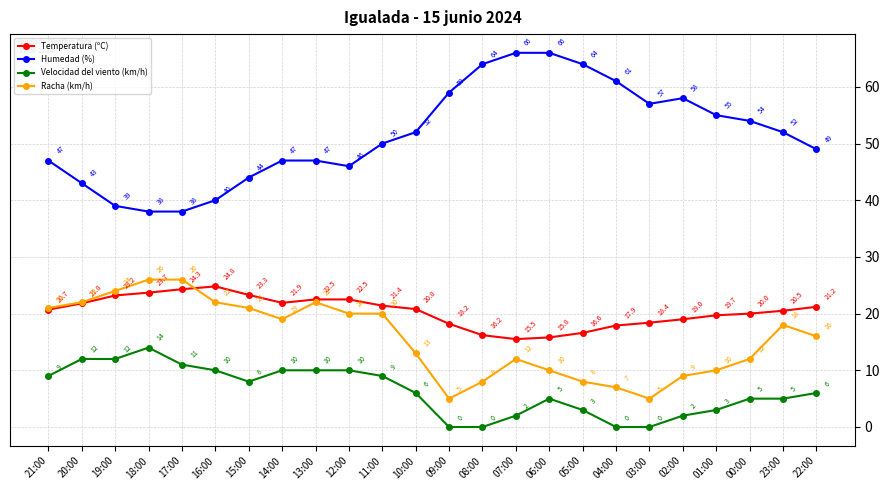

At 10:00, list the series in order from largest to smallest.

Humedad (%), Temperatura (ºC), Racha (km/h), Velocidad del viento (km/h)